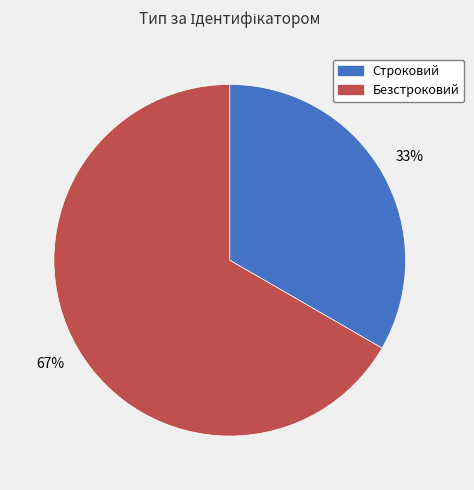

Approximately how many times larger is the value at Строковий compared to Безстроковий?

0.5